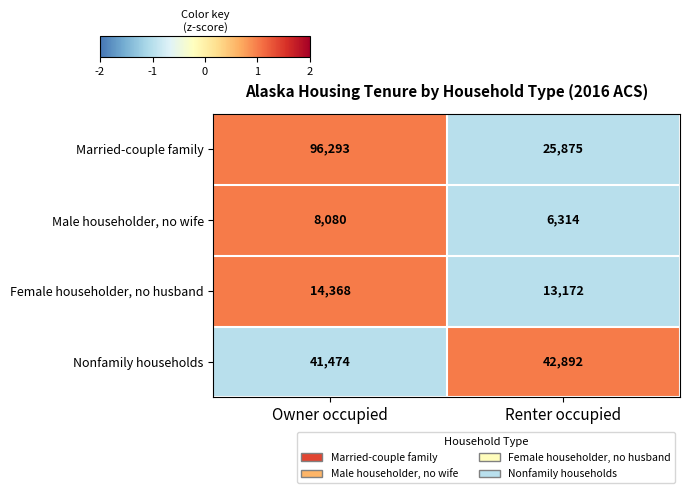

How many categories are shown in the chart?

2